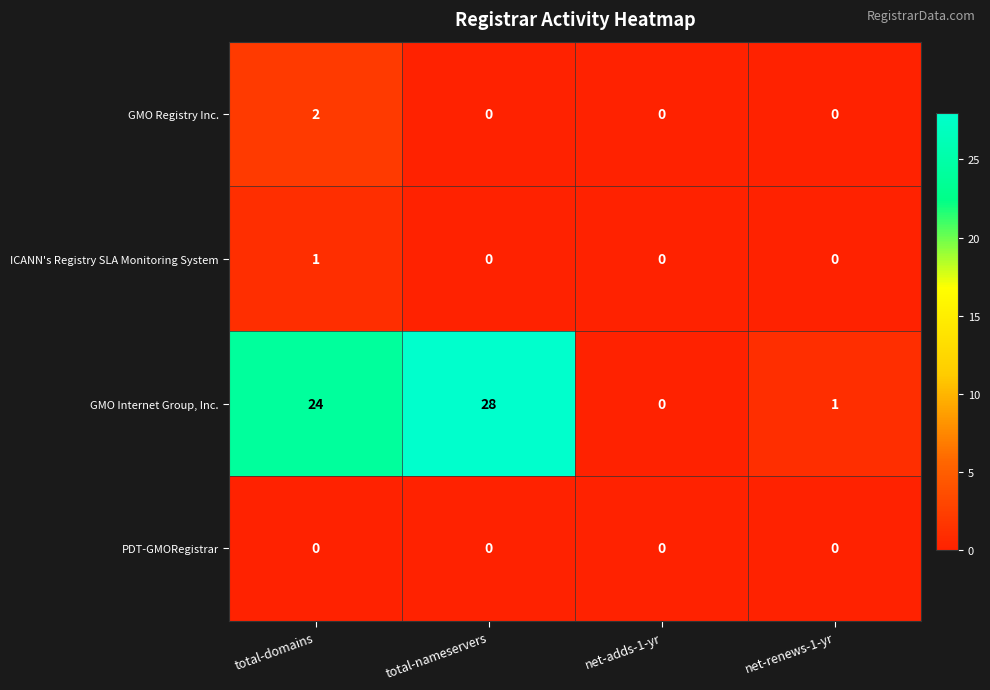

Which series has the largest range (max minus min)?

GMO Internet Group, Inc.